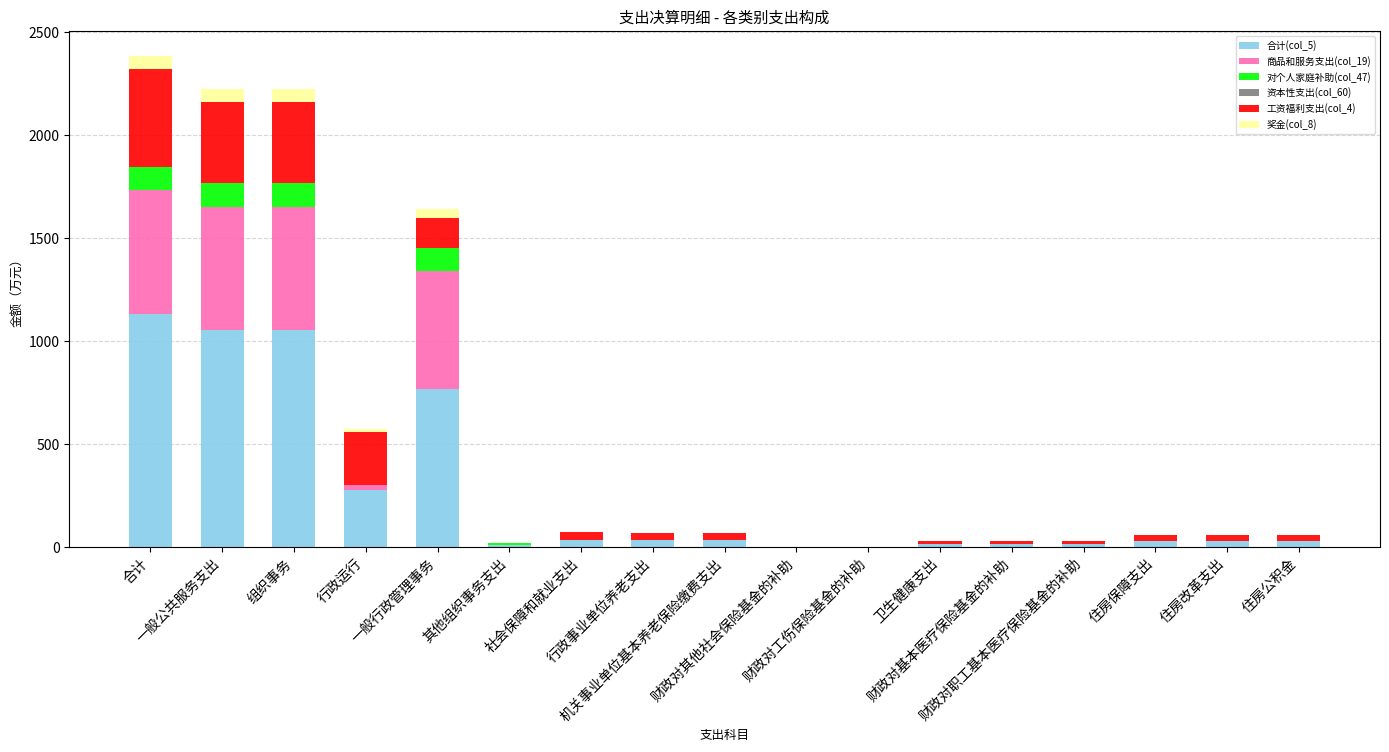

Are the bars grouped side by side (vs. stacked)?

No